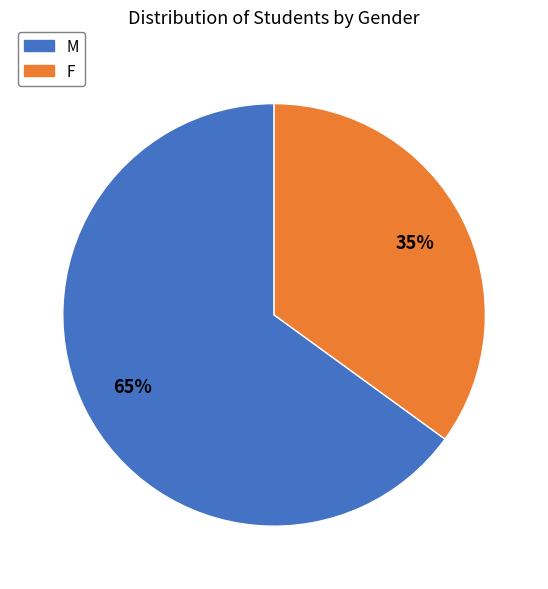

Is there any slice that represents more than half of the pie?

Yes